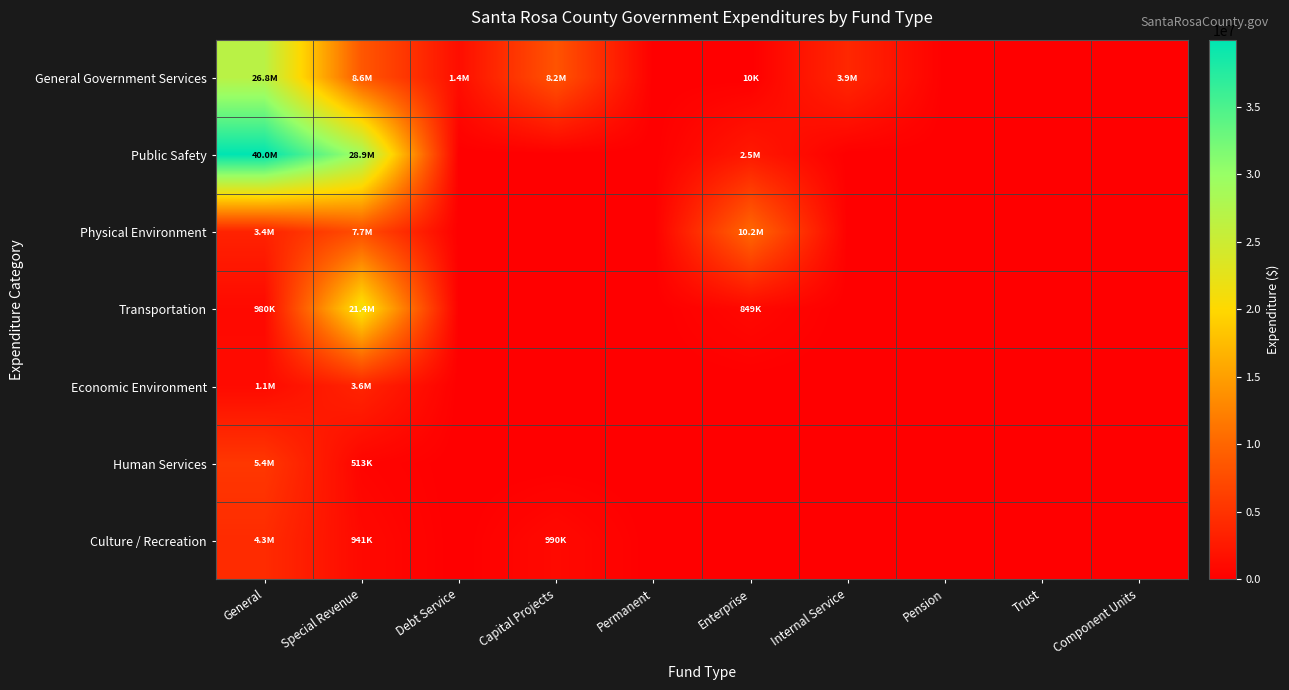

Which series has the largest total across all categories?

Public Safety